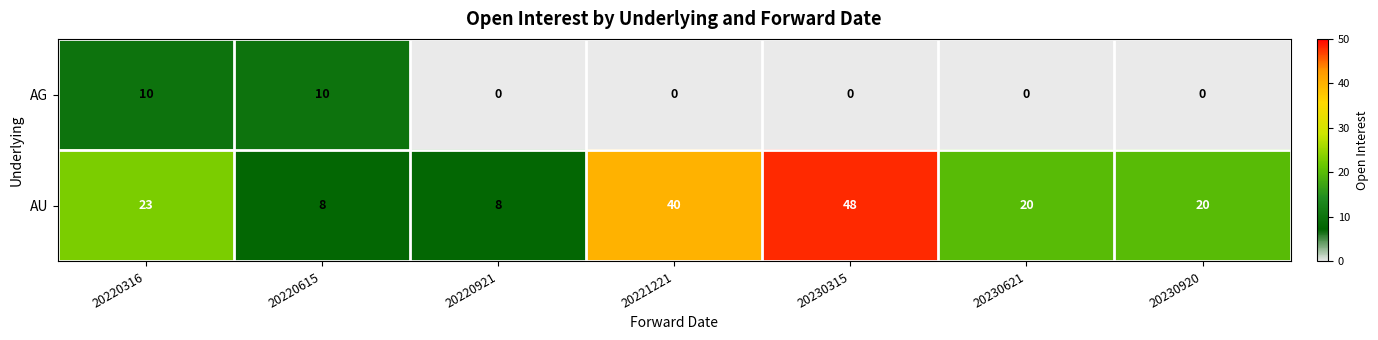

True or false: AG has a value of 0 at 20221221.

True